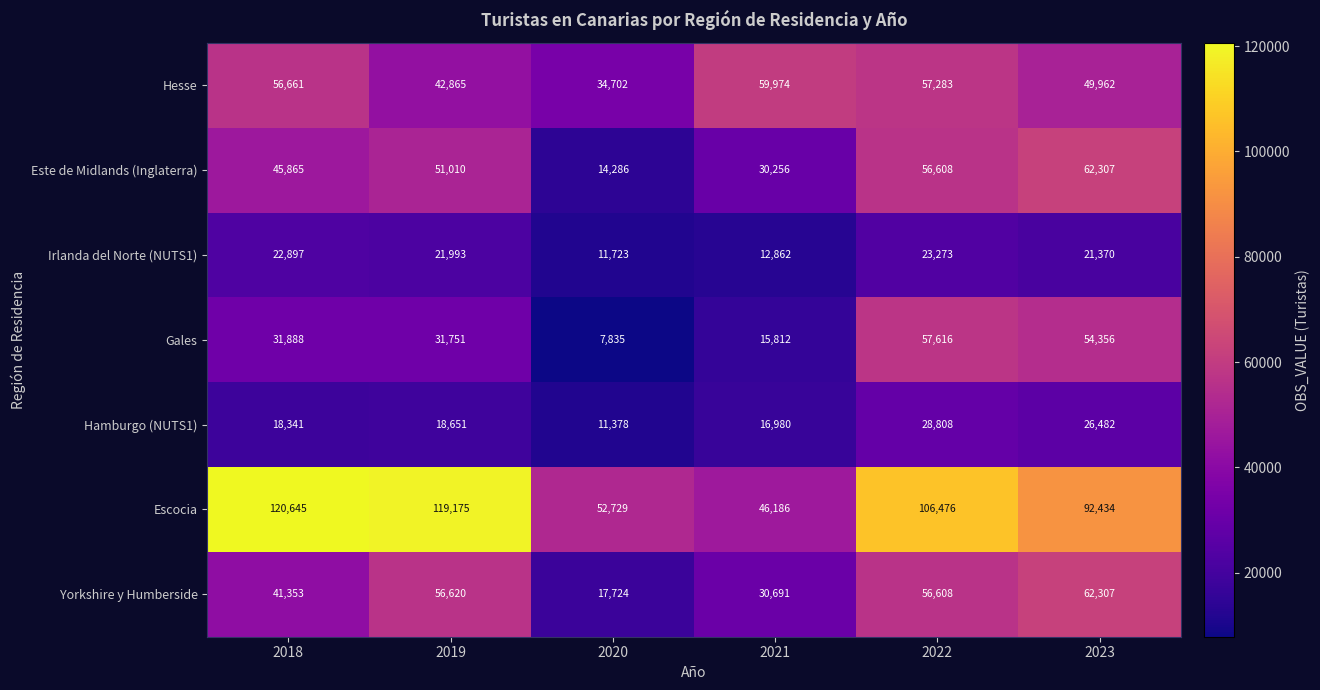

Which label corresponds to the smallest value in the chart?

2020